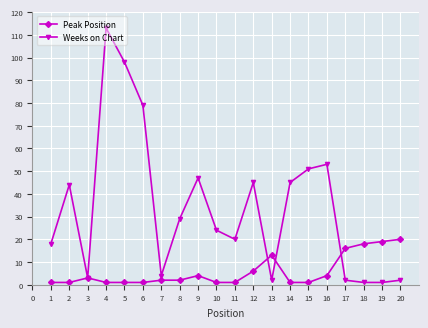

Reading left to right, what are all the values shown in this chart?

Peak Position: 1	1	3	1	1	1	2	2	4	1	1	6	13	1	1	4	16	18	19	20
Weeks on Chart: 18	44	3	113	98	79	4	29	47	24	20	45	2	45	51	53	2	1	1	2